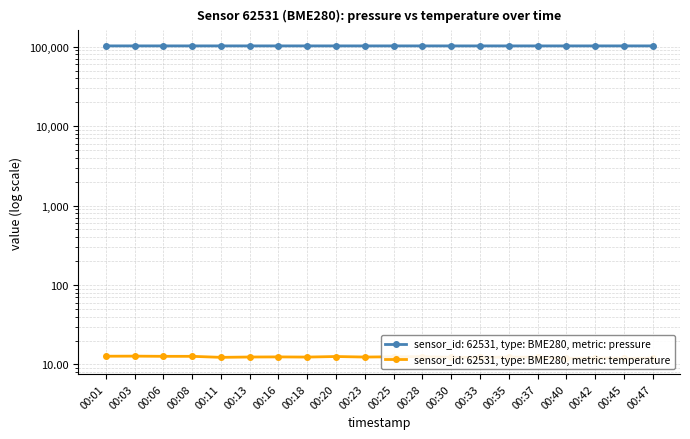

Is it true that temperature equals 12.5 at 00:25?

True